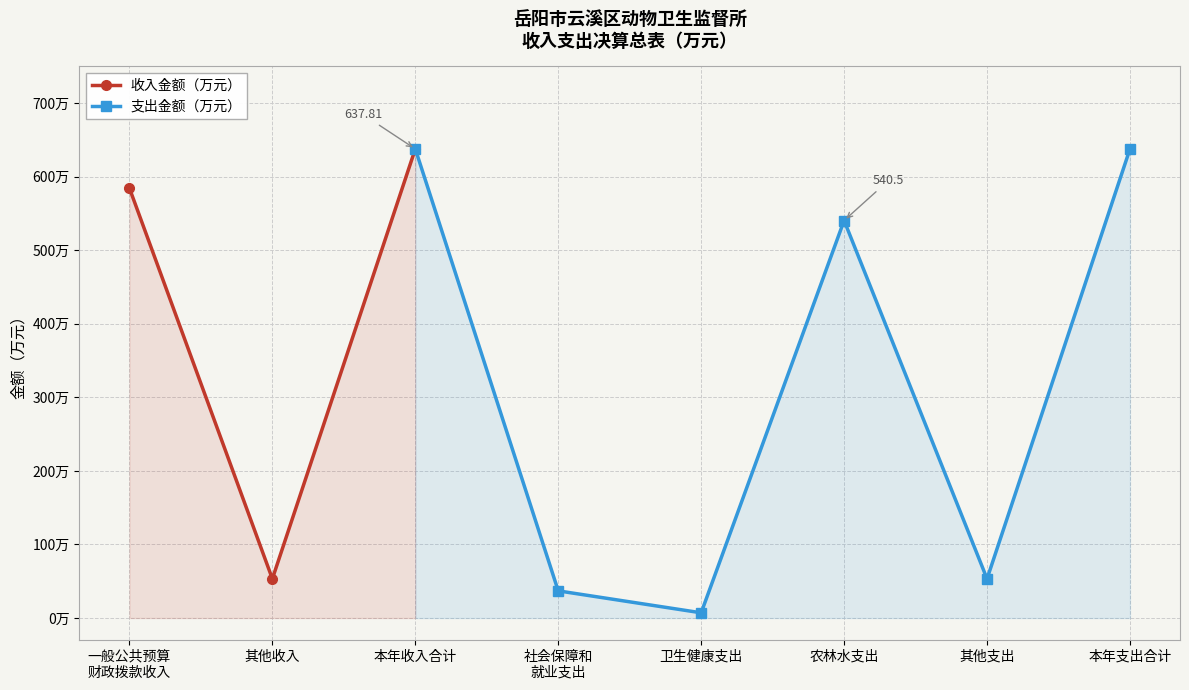

How many lines are shown in the chart?

2